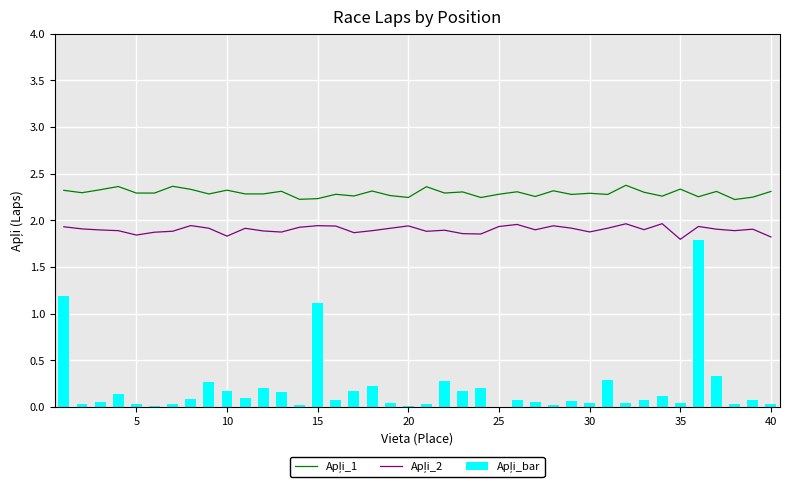

Count the number of categories in the chart.

40